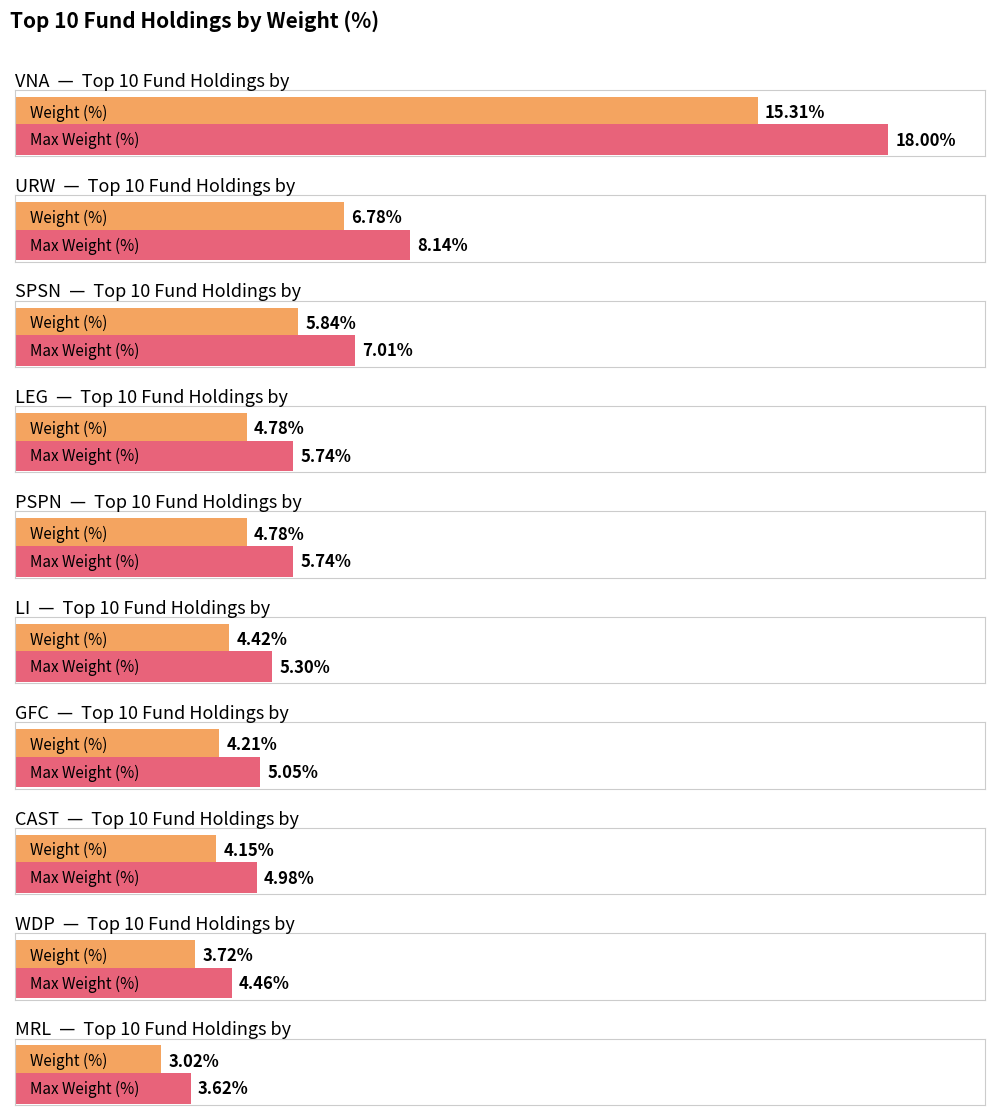

True or false: the data shows 4.2 at GFC.

True